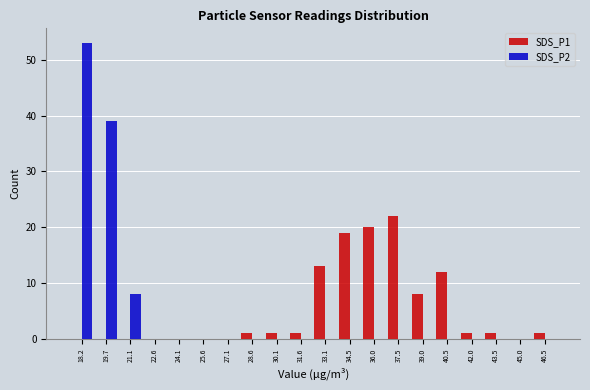

Reading left to right, transcribe this chart: for each range on the x-axis, give the height of each series' bar. Neither the bar edges nor the heights are printed on the chart, so give them approximately, as read against the axes.

17.4 to 19.0: SDS_P1=0	SDS_P2=53
19.0 to 20.4: SDS_P1=0	SDS_P2=39
20.4 to 21.8: SDS_P1=0	SDS_P2=8
21.8 to 23.4: SDS_P1=0	SDS_P2=0
23.4 to 24.8: SDS_P1=0	SDS_P2=0
24.8 to 26.4: SDS_P1=0	SDS_P2=0
26.4 to 27.8: SDS_P1=0	SDS_P2=0
27.8 to 29.4: SDS_P1=1	SDS_P2=0
29.4 to 30.8: SDS_P1=1	SDS_P2=0
30.8 to 32.4: SDS_P1=1	SDS_P2=0
32.4 to 33.8: SDS_P1=13	SDS_P2=0
33.8 to 35.2: SDS_P1=19	SDS_P2=0
35.2 to 36.8: SDS_P1=20	SDS_P2=0
36.8 to 38.2: SDS_P1=22	SDS_P2=0
38.2 to 39.8: SDS_P1=8	SDS_P2=0
39.8 to 41.2: SDS_P1=12	SDS_P2=0
41.2 to 42.8: SDS_P1=1	SDS_P2=0
42.8 to 44.2: SDS_P1=1	SDS_P2=0
44.2 to 45.8: SDS_P1=0	SDS_P2=0
45.8 to 47.2: SDS_P1=1	SDS_P2=0